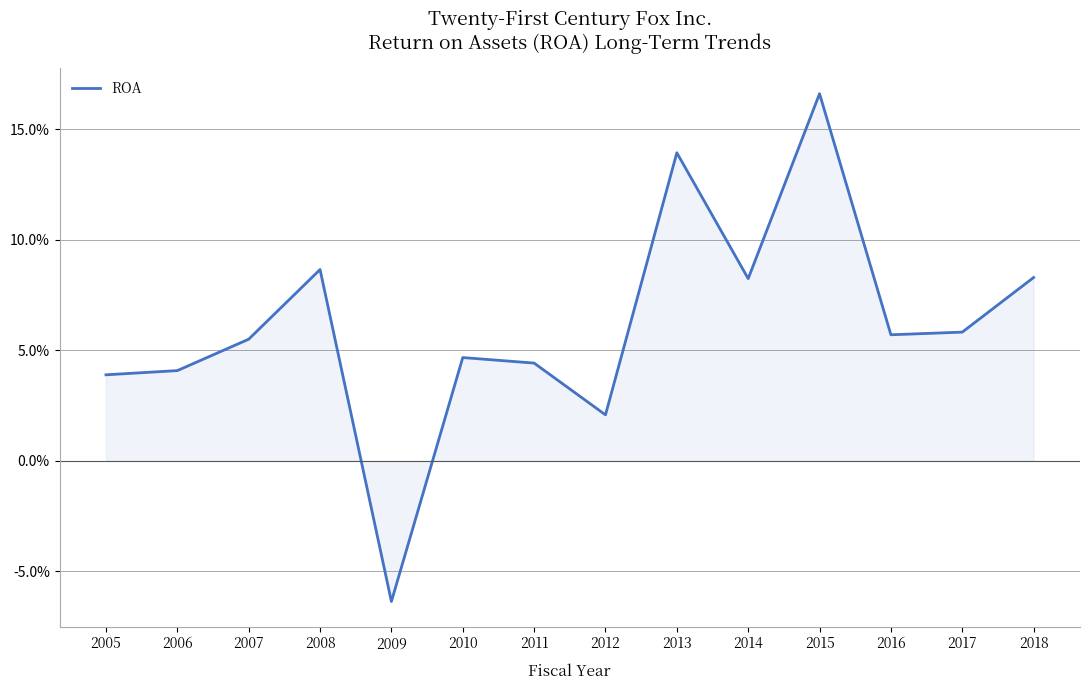

Does the chart have visible grid lines?

Yes